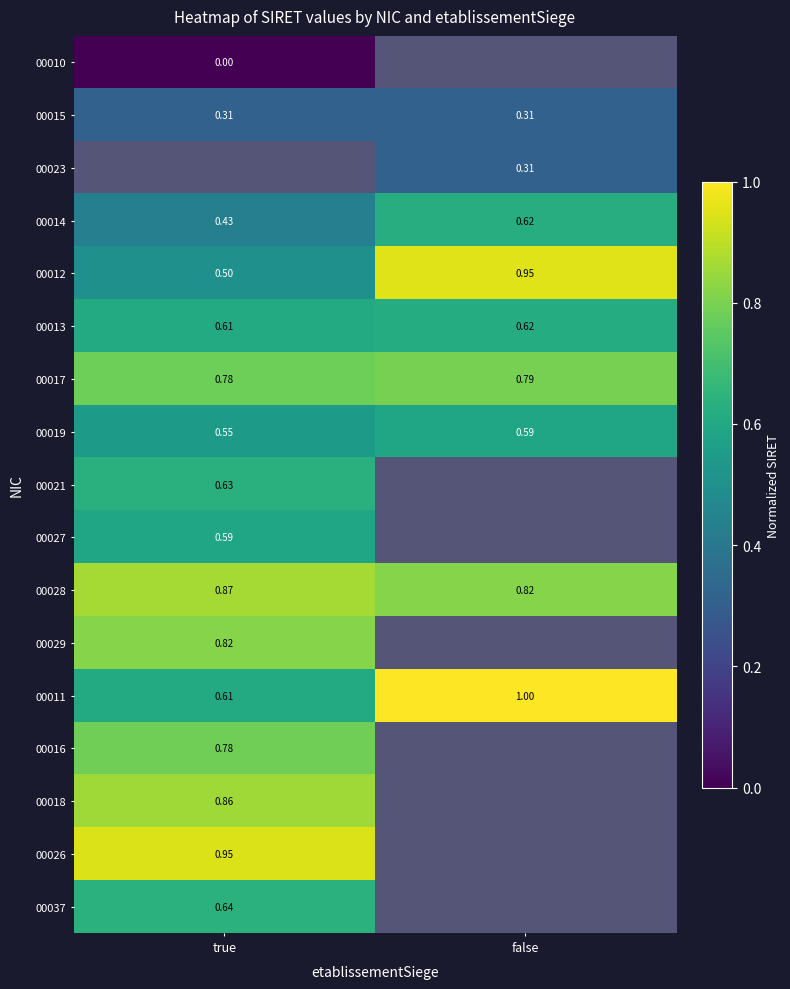

True or false: 00027 has a value of 0.6 at true.

True